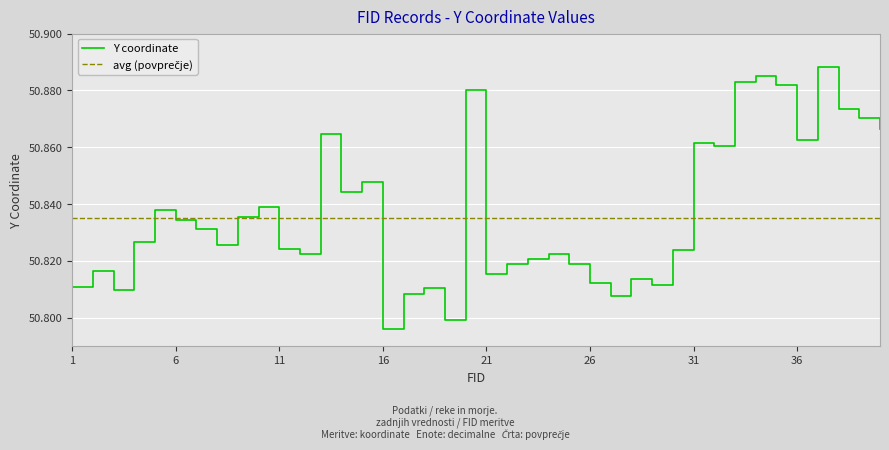

Does the chart display data point markers on the line(s)?

No